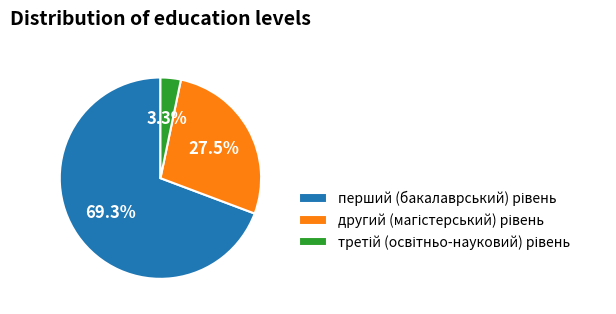

Is there any slice that represents more than half of the pie?

Yes